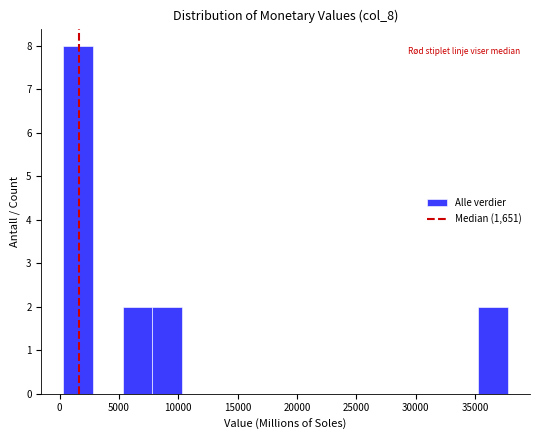

Which range on the x-axis has the tallest bar?

500 to 3000